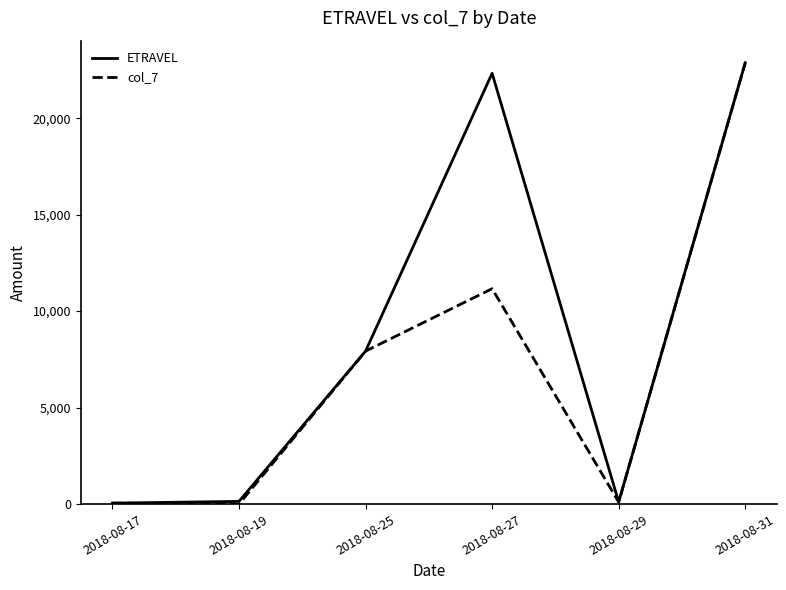

At how many categories does at least one series exceed 20308?

2